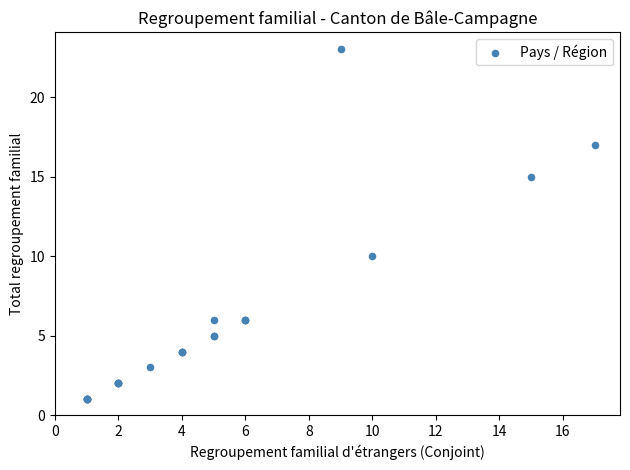

What Y value in the scatter plot is closest to 12?

10